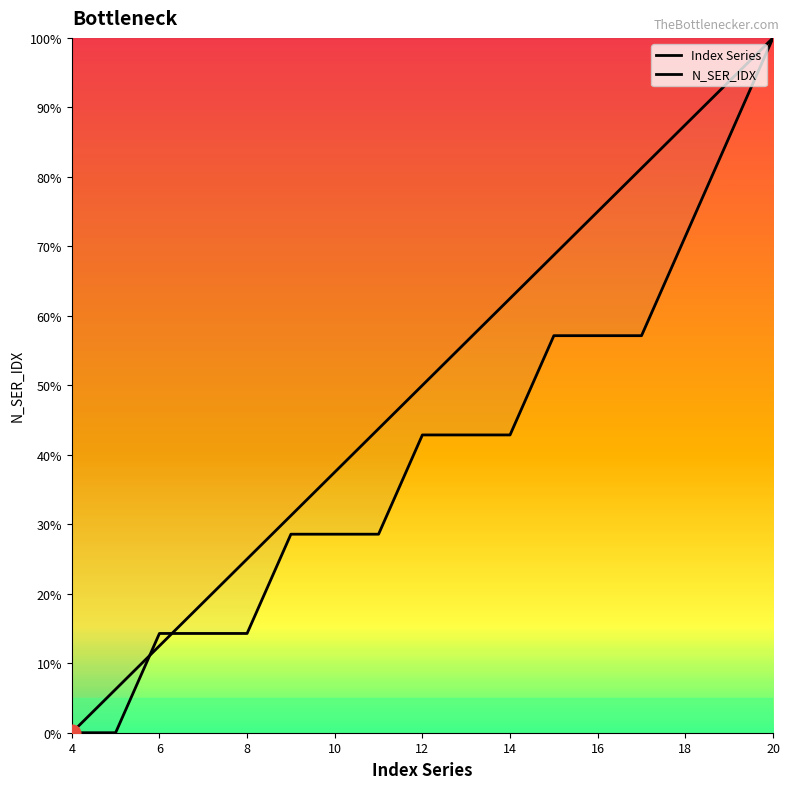

Where do N_SER_IDX and Index Series first cross each other?

5 and 6